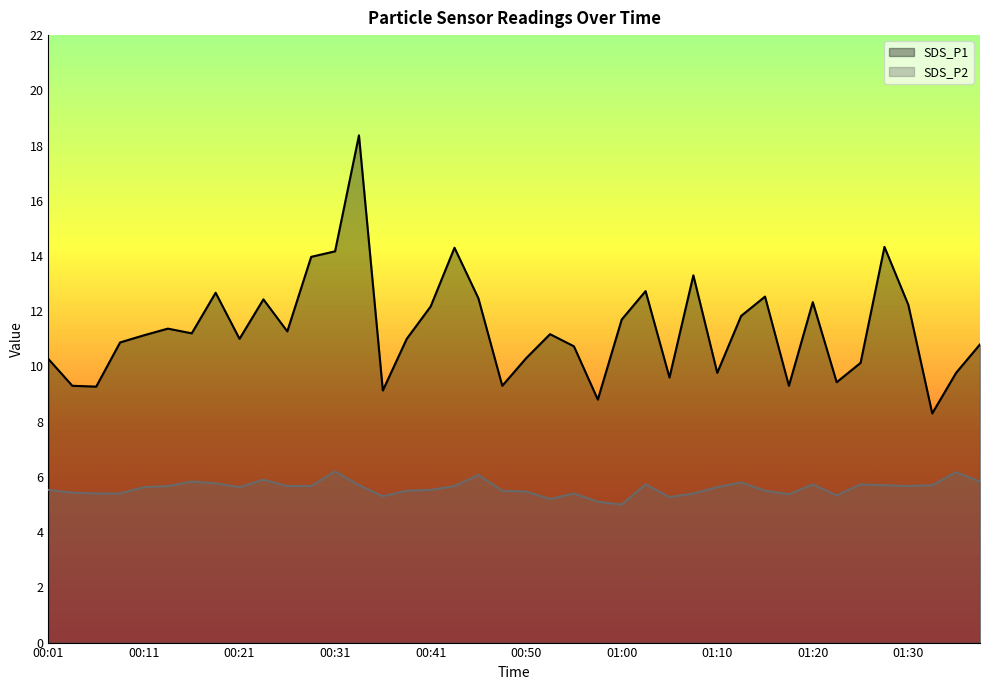

Reading left to right, what are all the values shown in this chart?

SDS_P1: 00:01=10.3	00:04=9.3	00:06=9.3	00:09=10.9	00:11=11.1	00:14=11.4	00:16=11.2	00:18=12.7	00:21=11.0	00:23=12.4	00:26=11.3	00:28=14.0	00:31=14.2	00:33=18.4	00:36=9.1	00:38=11.0	00:41=12.2	00:43=14.3	00:46=12.5	00:48=9.3	00:50=10.3	00:53=11.2	00:55=10.7	00:58=8.8	01:00=11.7	01:03=12.7	01:05=9.6	01:08=13.3	01:10=9.8	01:13=11.8	01:15=12.5	01:18=9.3	01:20=12.3	01:23=9.4	01:25=10.1	01:28=14.3	01:30=12.2	01:33=8.3	01:35=9.8	01:38=10.8
SDS_P2: 00:01=5.5	00:04=5.4	00:06=5.4	00:09=5.4	00:11=5.6	00:14=5.7	00:16=5.8	00:18=5.8	00:21=5.6	00:23=5.9	00:26=5.7	00:28=5.7	00:31=6.2	00:33=5.7	00:36=5.3	00:38=5.5	00:41=5.5	00:43=5.7	00:46=6.1	00:48=5.5	00:50=5.5	00:53=5.2	00:55=5.4	00:58=5.1	01:00=5.0	01:03=5.7	01:05=5.3	01:08=5.4	01:10=5.6	01:13=5.8	01:15=5.5	01:18=5.4	01:20=5.7	01:23=5.3	01:25=5.7	01:28=5.7	01:30=5.7	01:33=5.7	01:35=6.2	01:38=5.8